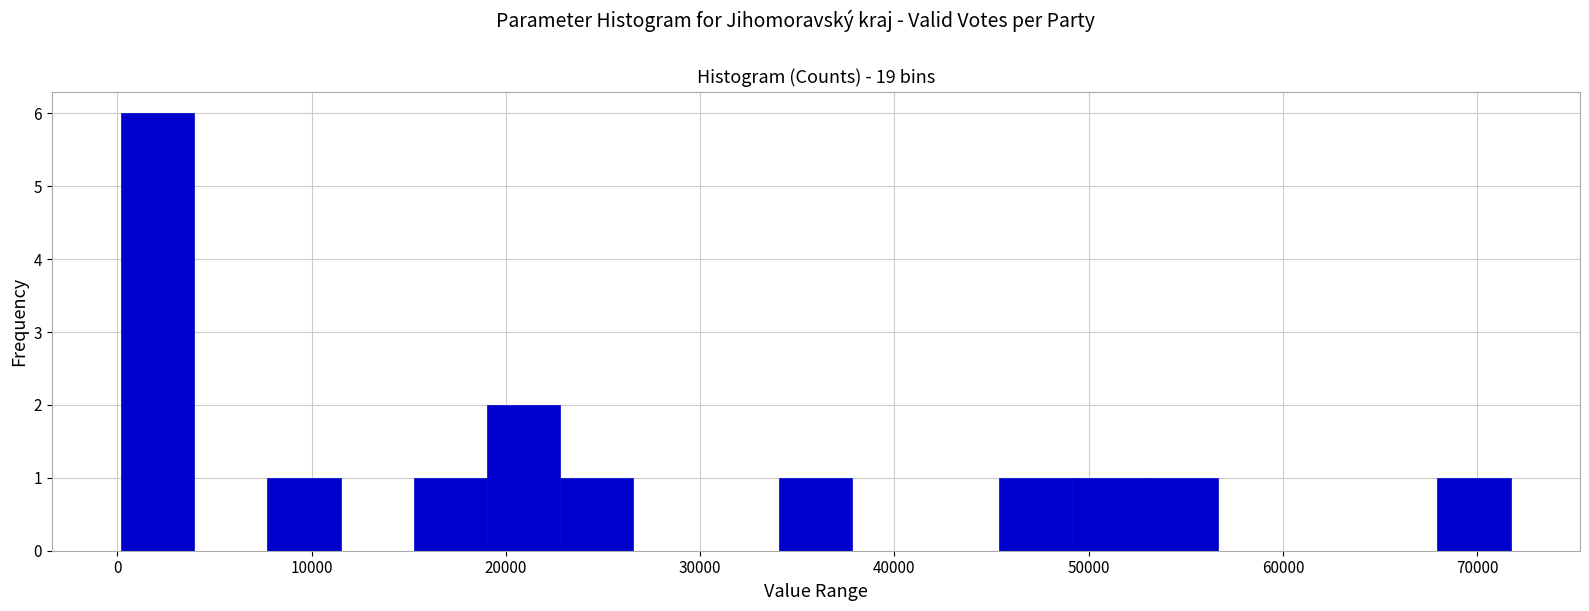

Around what value on the x-axis is the tallest bar? Give the approximate position of its centre, as read against the axis.

2000